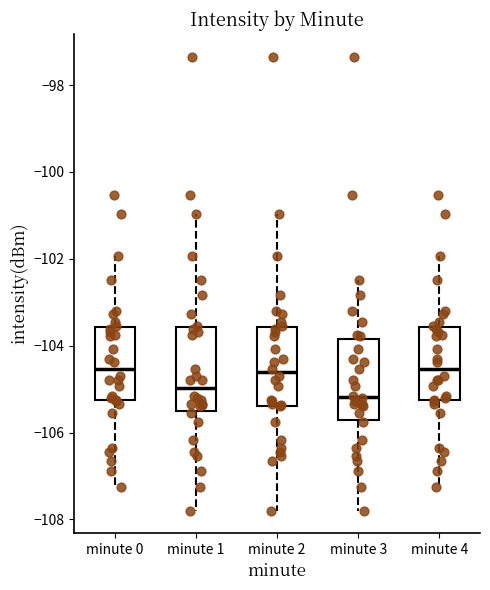

Which box has the lowest median line?

minute 3